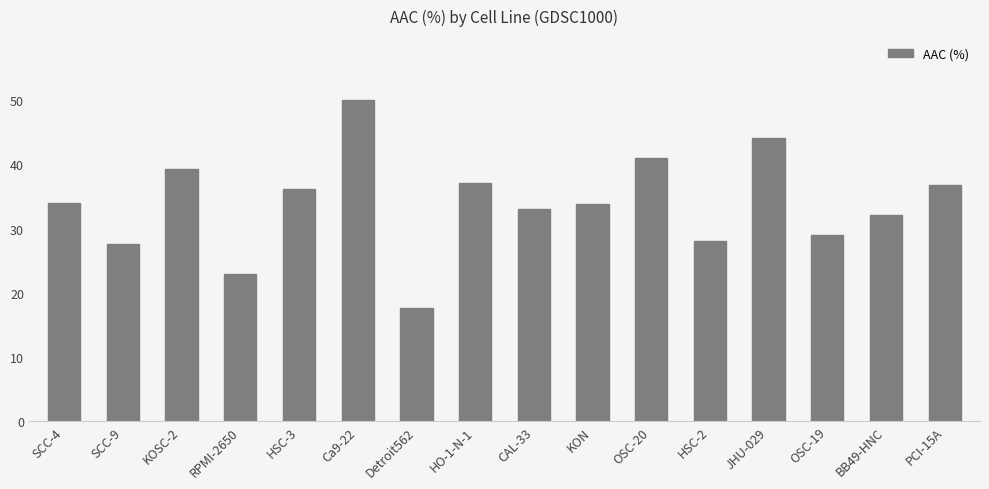

Which label corresponds to the largest value in the chart?

Ca9-22